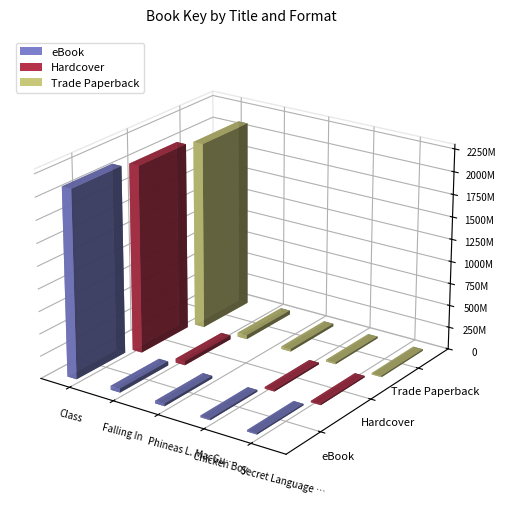

Reading left to right, list all the values displayed in this chart.

eBook: Class=2099323664	Falling In=44619689	Phineas L. MacGuire Gets Slimed!=28434798	Chicken Boy=19336816	Secret Language of Girls=15855837
Hardcover: Class=2099323664	Falling In=44619689	Phineas L. MacGuire Gets Slimed!=0	Chicken Boy=19336816	Secret Language of Girls=15855837
Trade Paperback: Class=2099323664	Falling In=44619689	Phineas L. MacGuire Gets Slimed!=28434798	Chicken Boy=19336816	Secret Language of Girls=15855837